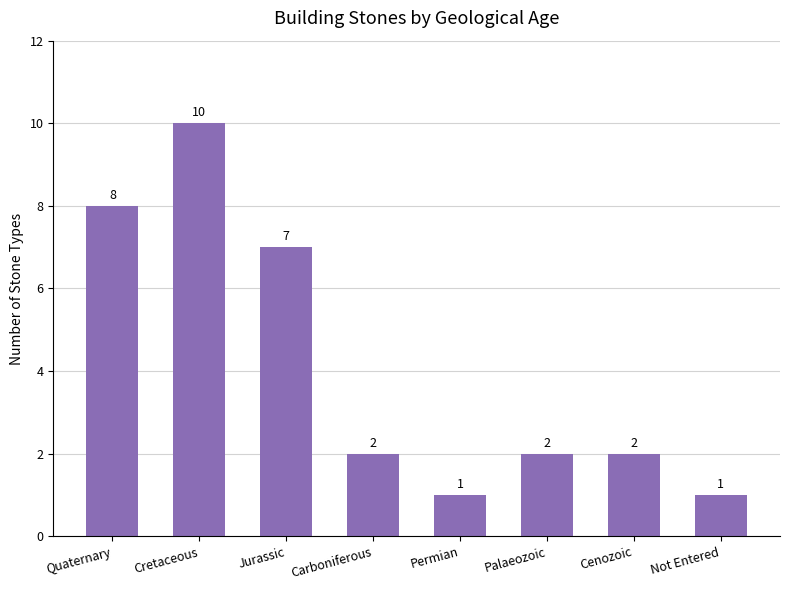

Which category has the highest value across all series?

Cretaceous